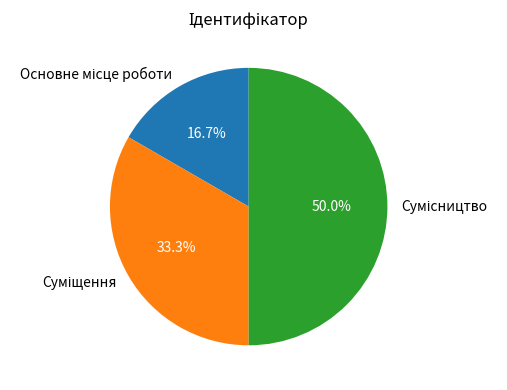

How much of the chart is everything except Сумісництво?

50.0%